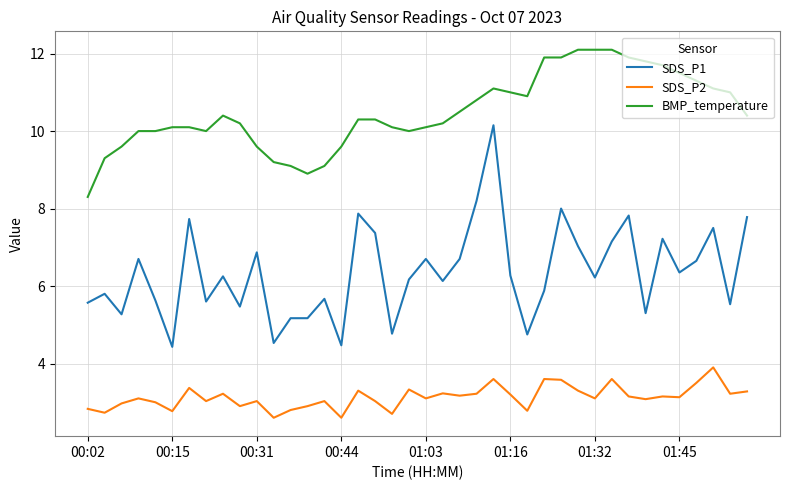

What is the smallest value displayed?

2.6